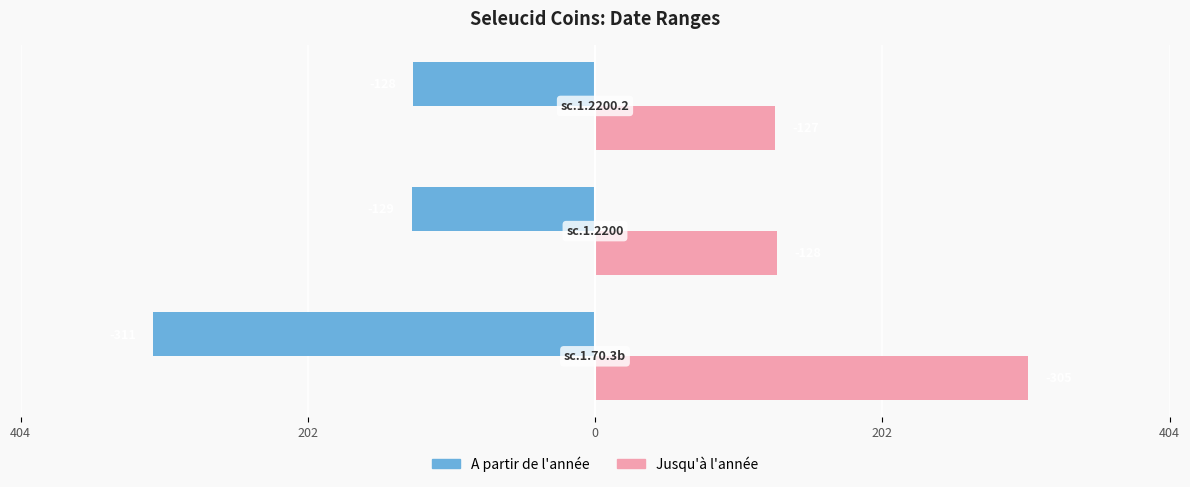

What is the sum of all Jusqu'à l'année values?

560